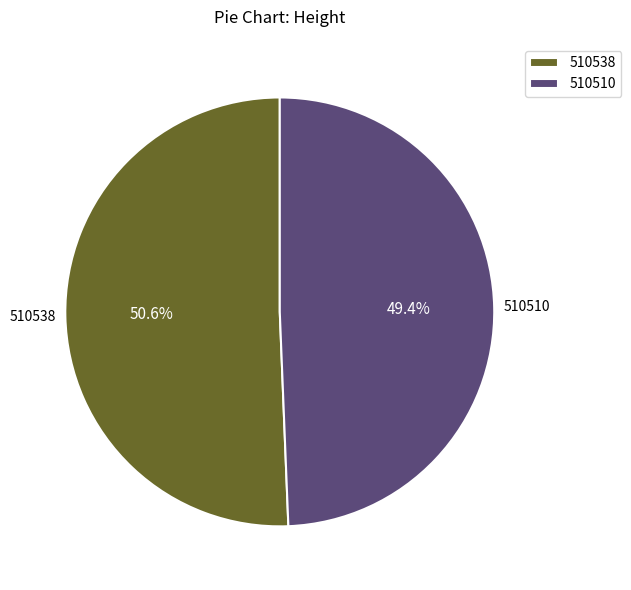

What percentage do 510538 and 510510 together represent?

100.0%